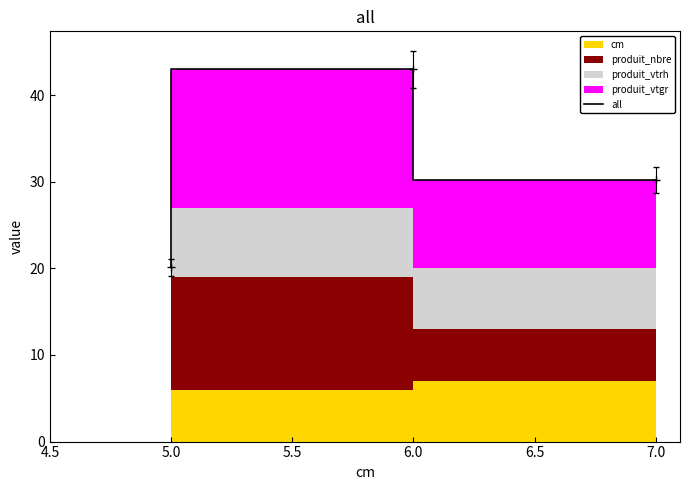

Reading left to right, transcribe all the data shown in this chart.

20.1	43.0	30.2